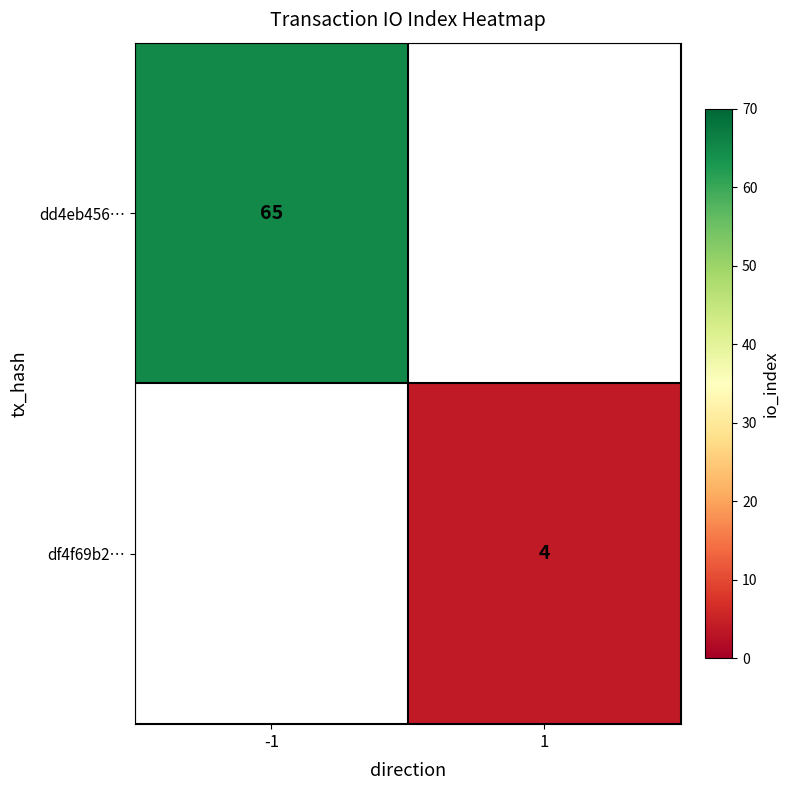

True or false: dd4eb456… has a value of 88 at -1.

False